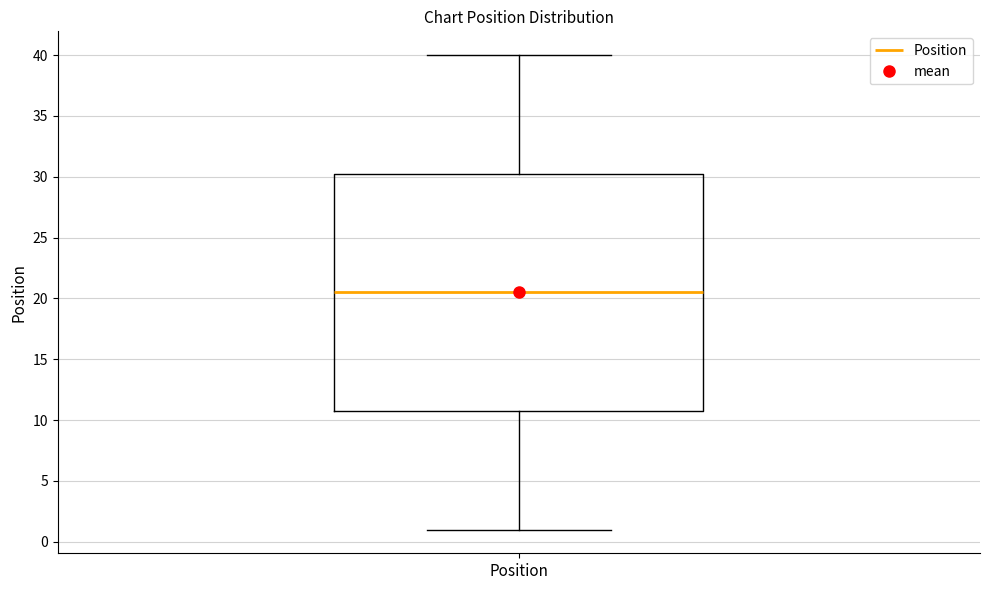

Where does the lower whisker of the box for Position end on the y-axis? The values are not printed on the chart, so give them approximately, as read against the axis.

1.0